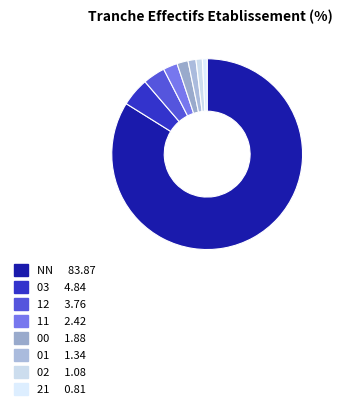

What is the largest slice in the pie chart?

NN